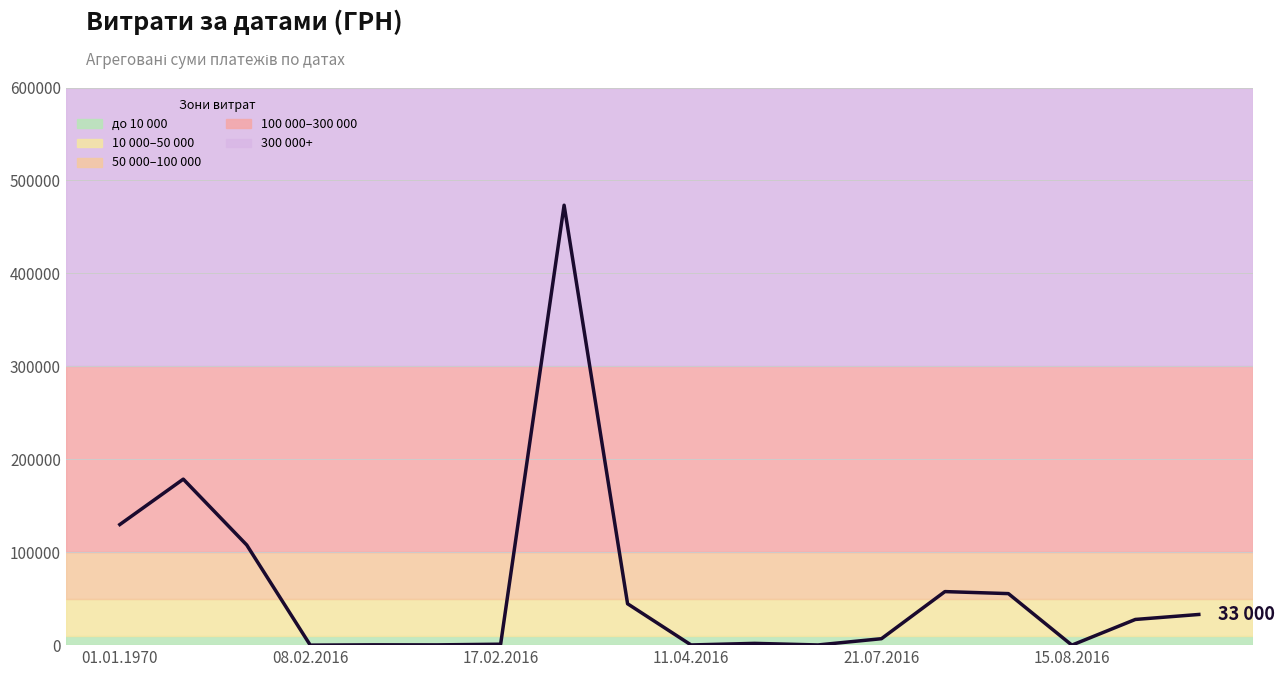

What is the maximum value shown in the chart?

473349.0